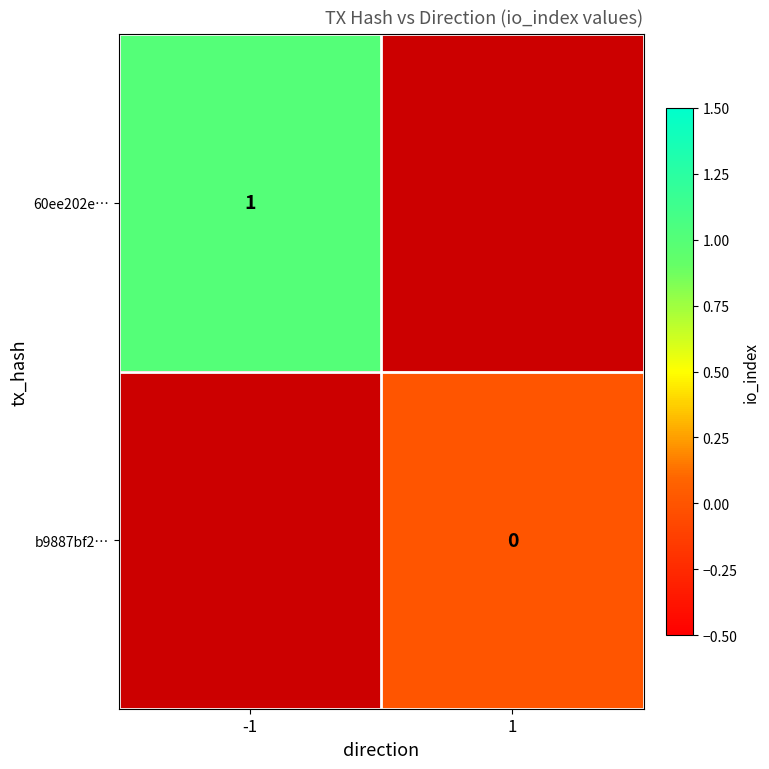

Is the value of 60ee202e… at -1 greater than the value of b9887bf2… at 1?

Yes